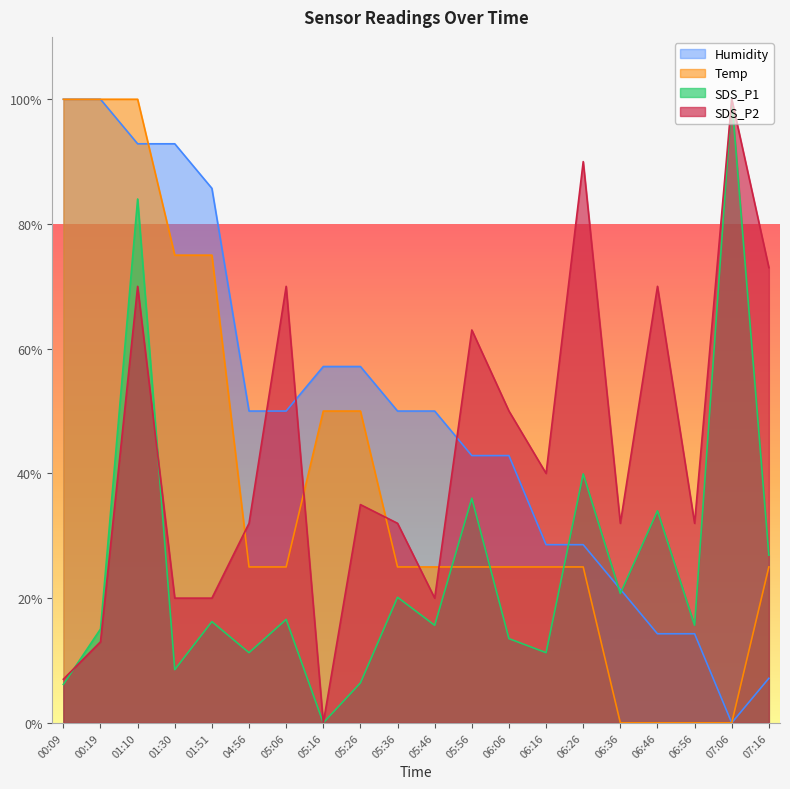

Does the chart display data point markers on the line(s)?

No